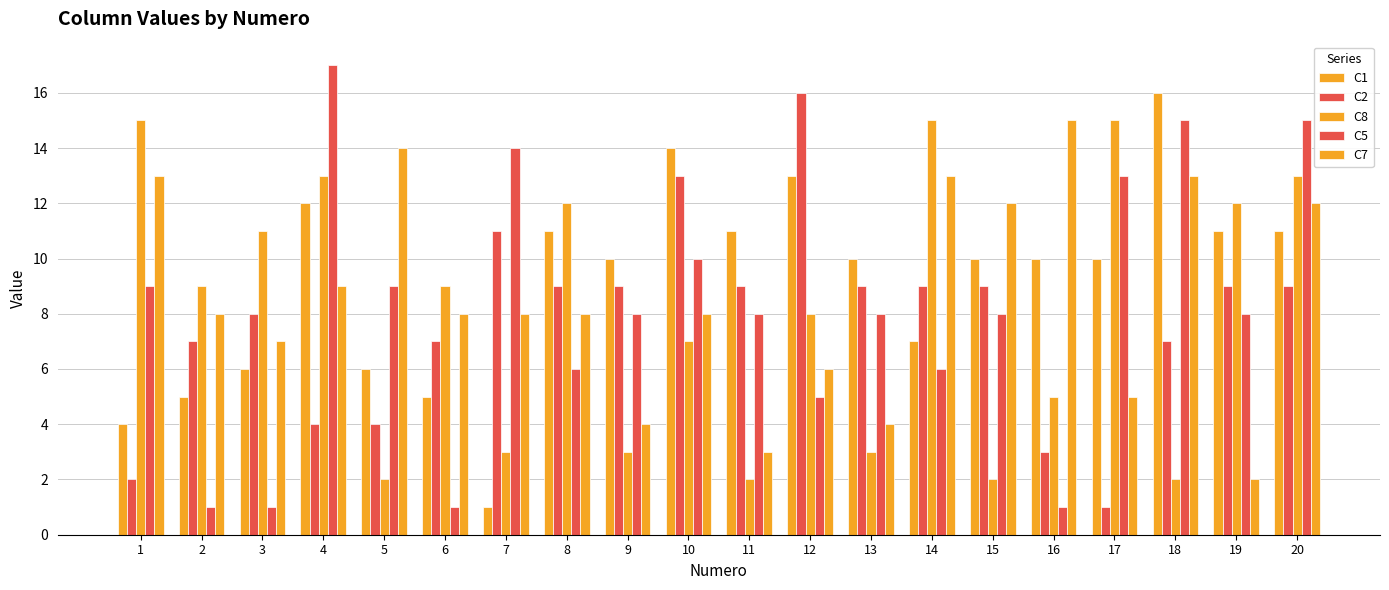

Count the number of categories in the chart.

20